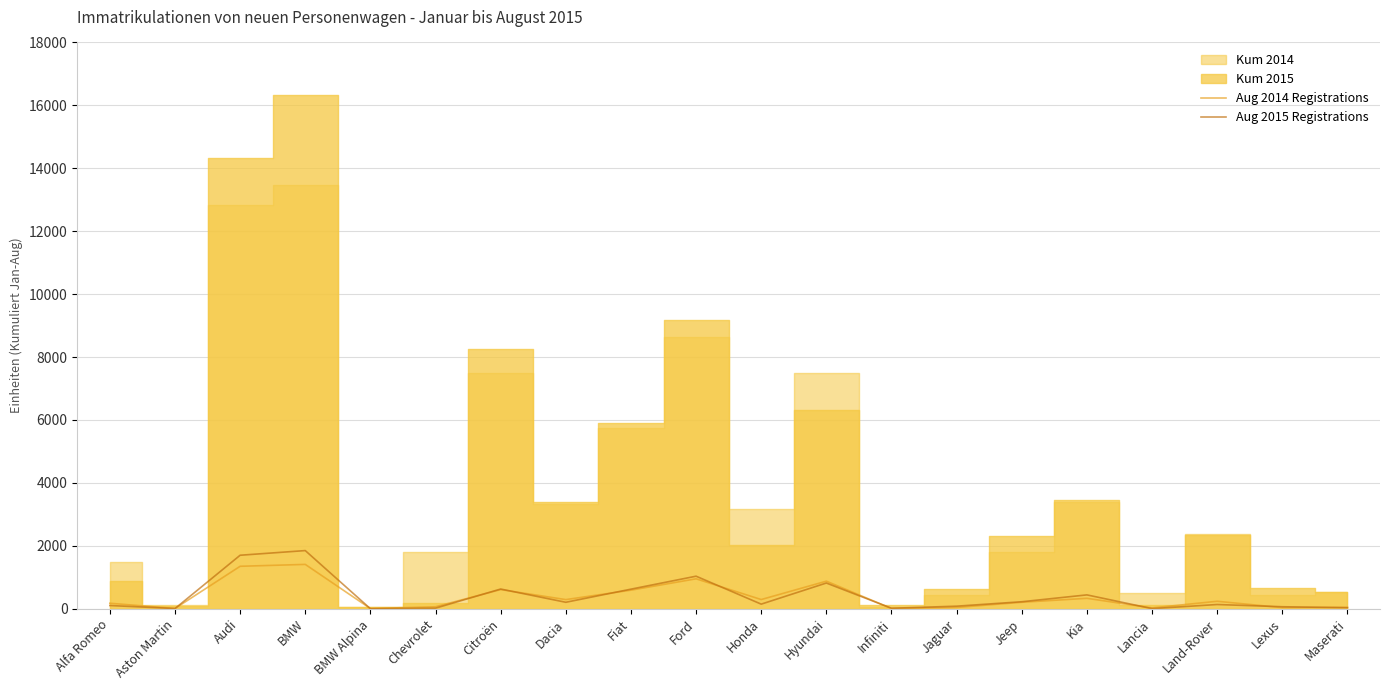

How many interior local valleys does the Aug 2014 Registrations series have?

7